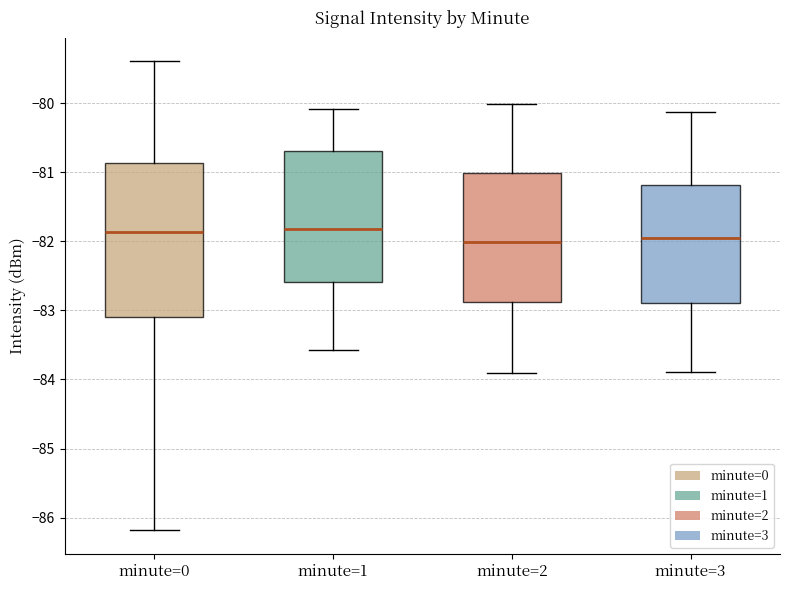

Reading left to right, read every box against the y-axis: the position of its median line, the range the box covers, and the ends of its whiskers. The values are not printed on the chart, so give them approximately, as read against the axis.

minute=0: median -81.9, box -83.1 to -80.9, whiskers -86.2 to -79.4
minute=1: median -81.8, box -82.6 to -80.7, whiskers -83.6 to -80.1
minute=2: median -82.0, box -82.9 to -81.0, whiskers -83.9 to -80.0
minute=3: median -82.0, box -82.9 to -81.2, whiskers -83.9 to -80.1